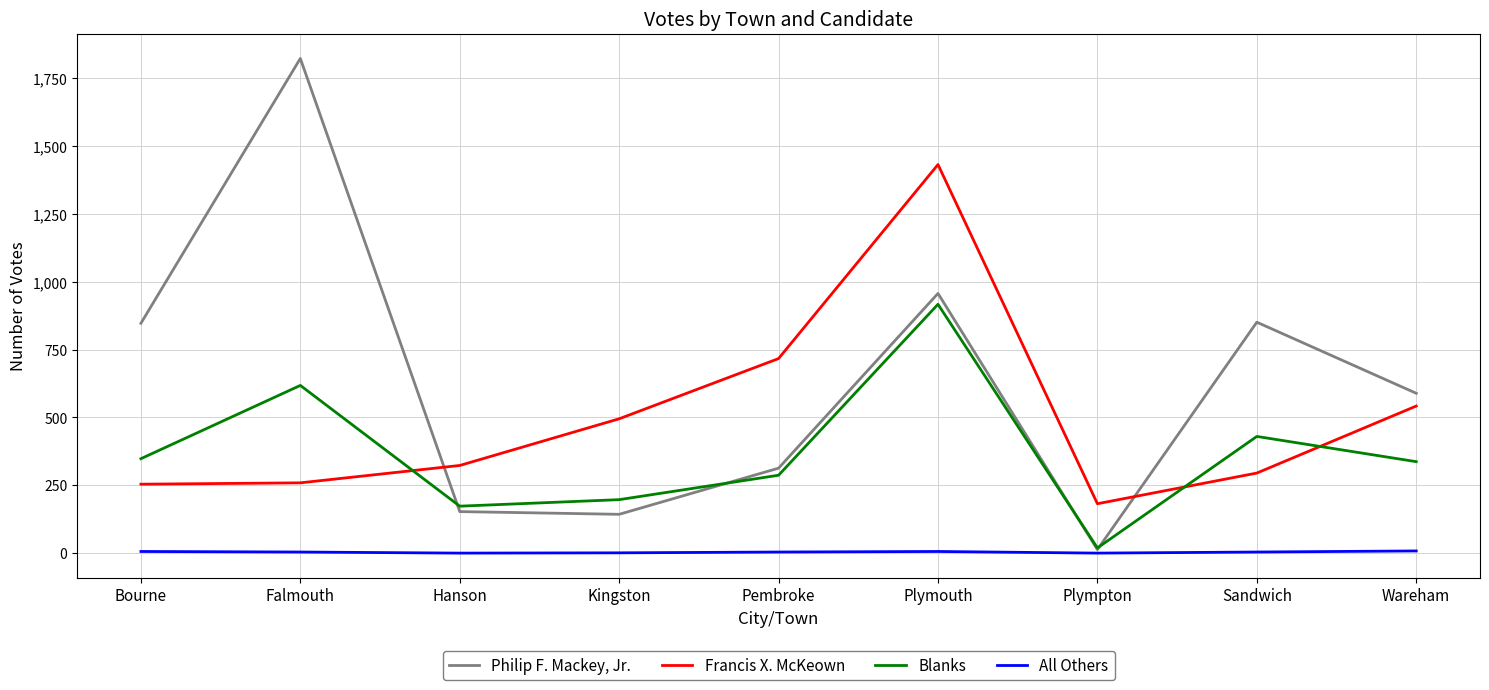

List the series in order of their peak value, highest first.

Philip F. Mackey, Jr., Francis X. McKeown, Blanks, All Others